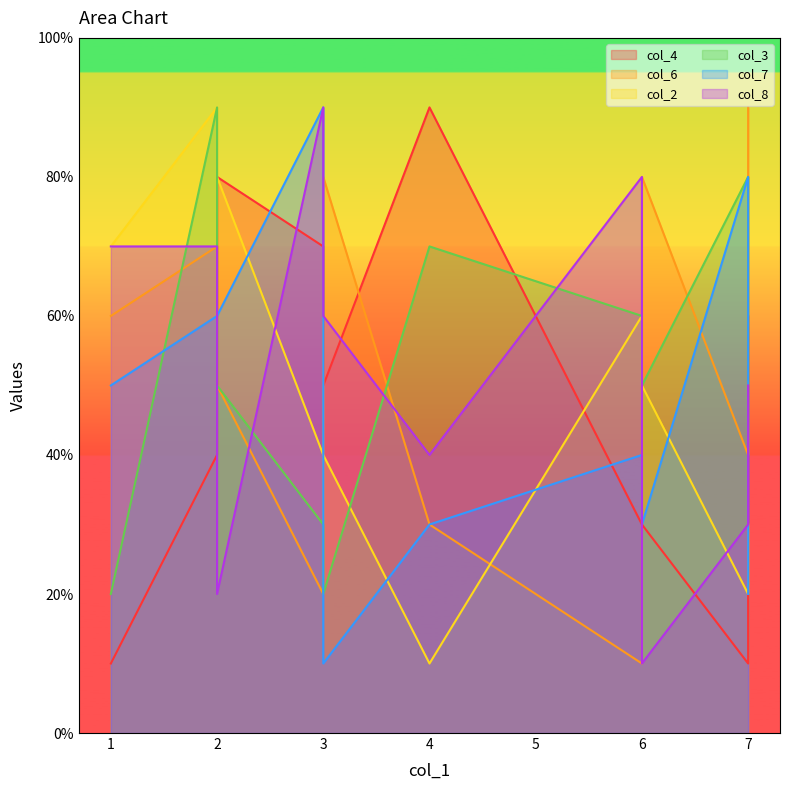

At which label does col_4 reach its minimum?

7